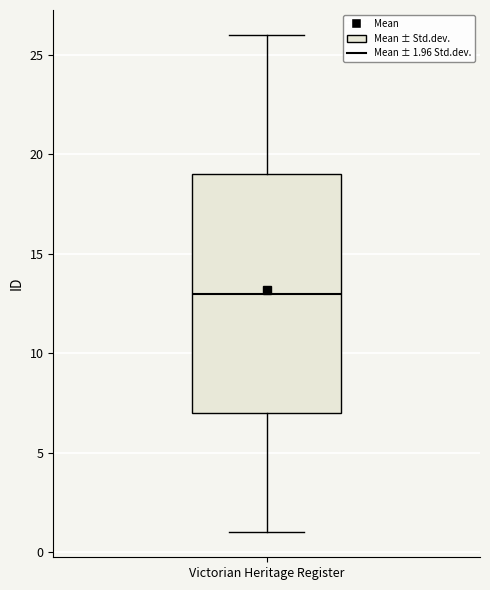

Read this box plot against the y-axis: the position of the median line, the range covered by the box, and the ends of both whiskers. The values are not printed on the chart, so give them approximately, as read against the axis.

median 13, box 7 to 19, whiskers 1 to 26